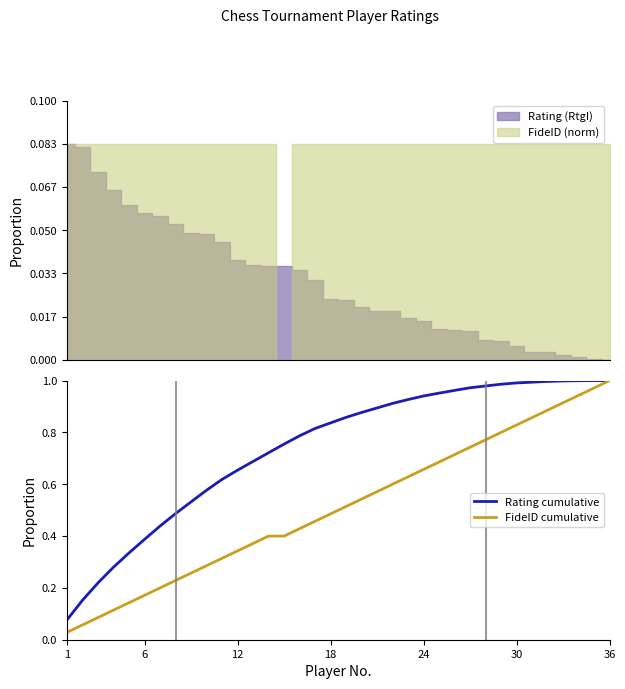

Between 1 and 24, which series saw the biggest shift?

Rating cumulative